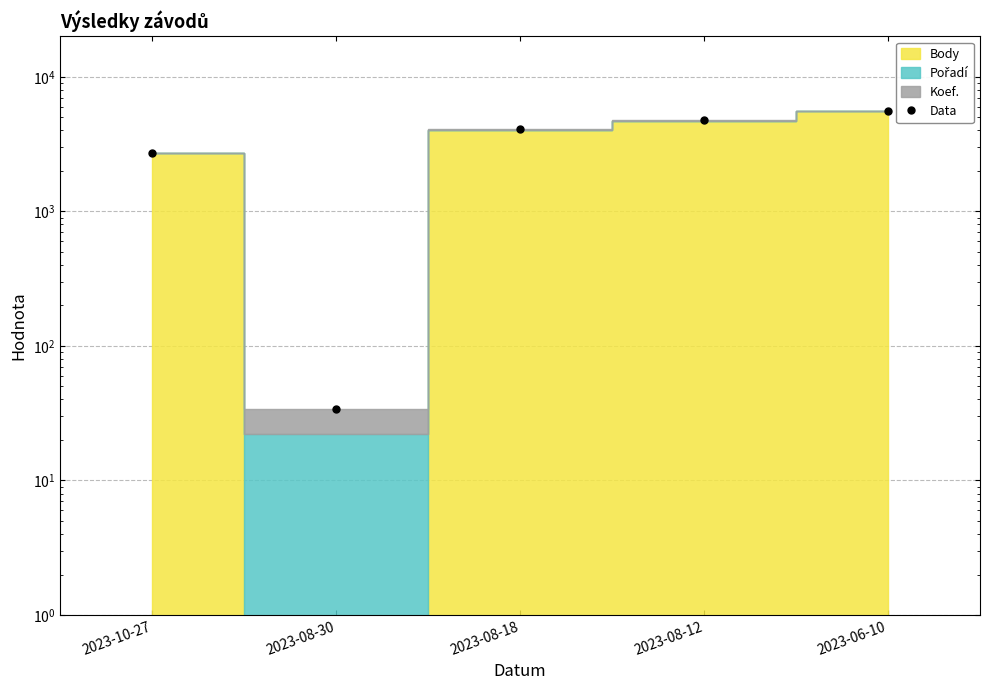

How many lines are shown in the chart?

1